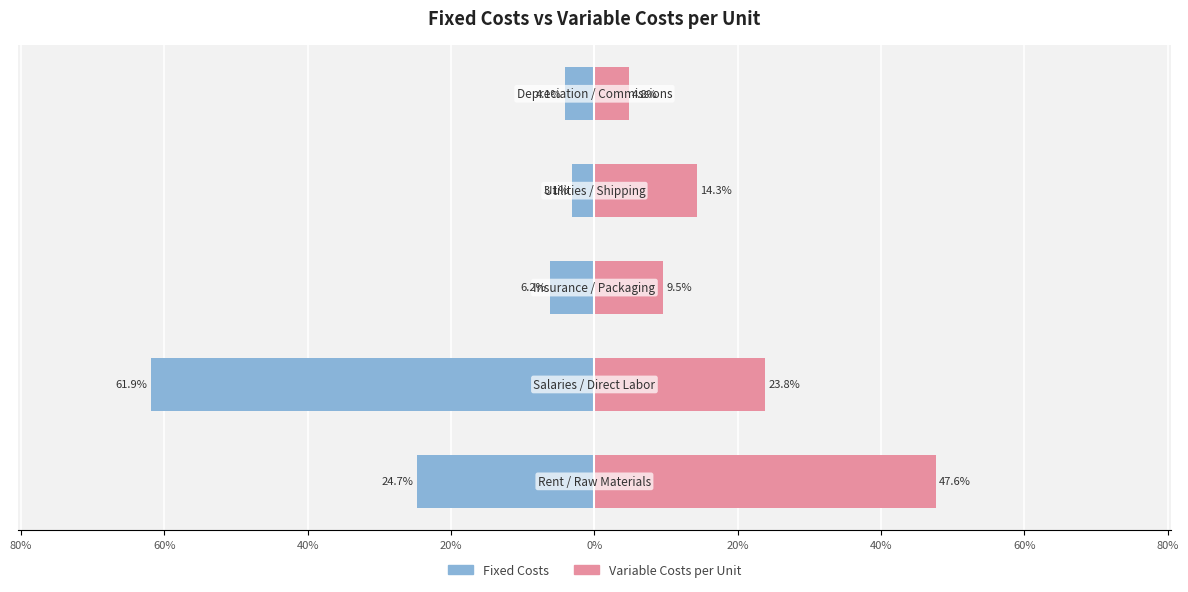

The value of Variable Costs per Unit at 100% is 47.6. True or false?

True